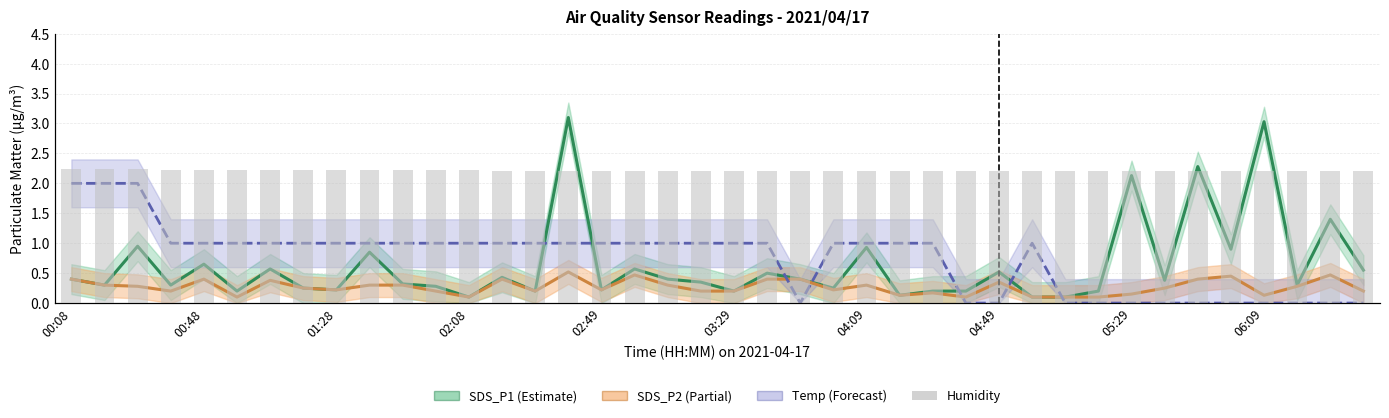

What is the approximate value of SDS_P1 at 17?

0.6